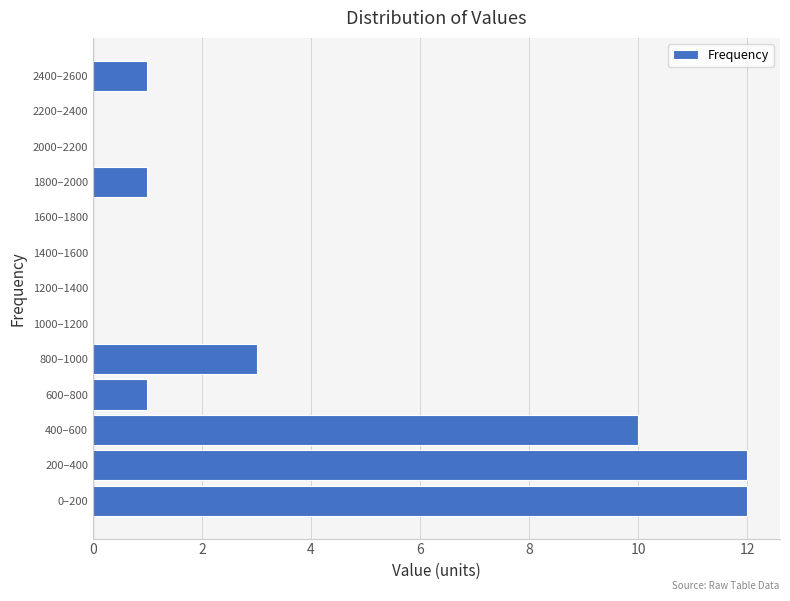

Reading bottom to top, what are all the values shown in this chart?

0–200=12	200–400=12	400–600=10	600–800=1	800–1000=3	1000–1200=0	1200–1400=0	1400–1600=0	1600–1800=0	1800–2000=1	2000–2200=0	2200–2400=0	2400–2600=1